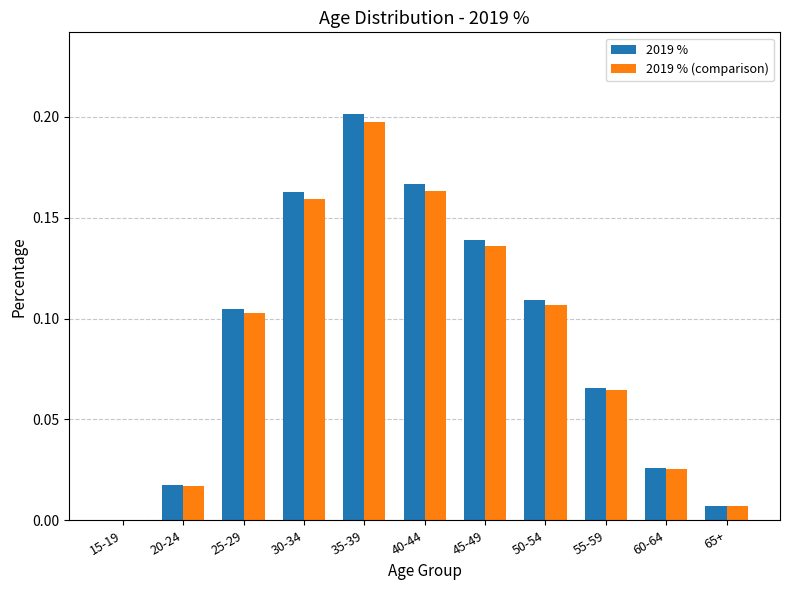

True or false: 2019 % (comparison) has a value of 0.1 at 15-19.

False